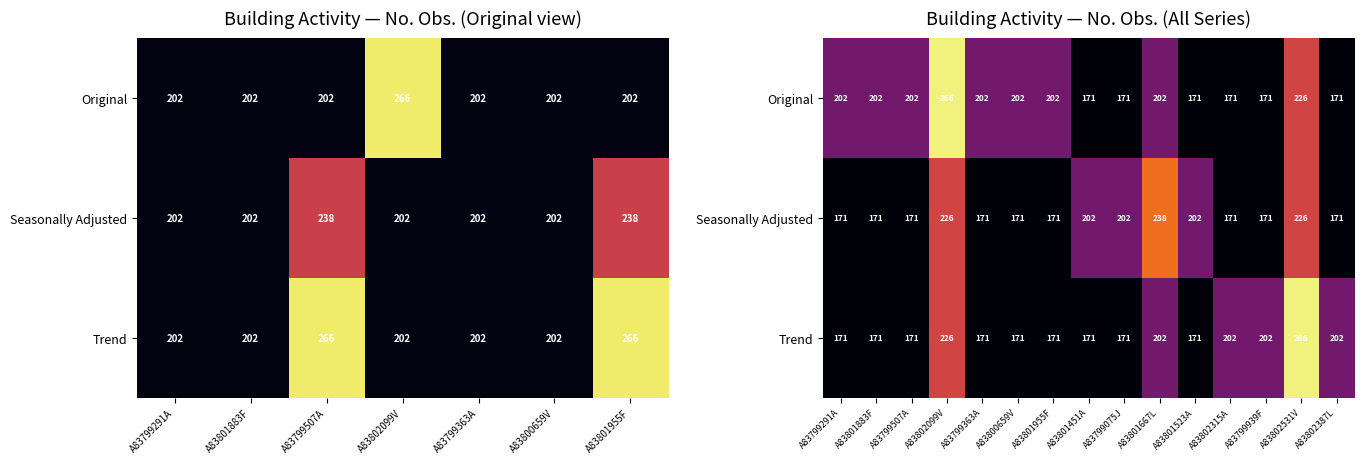

The Original series shows 285.0 at A83799507A. True or false?

False